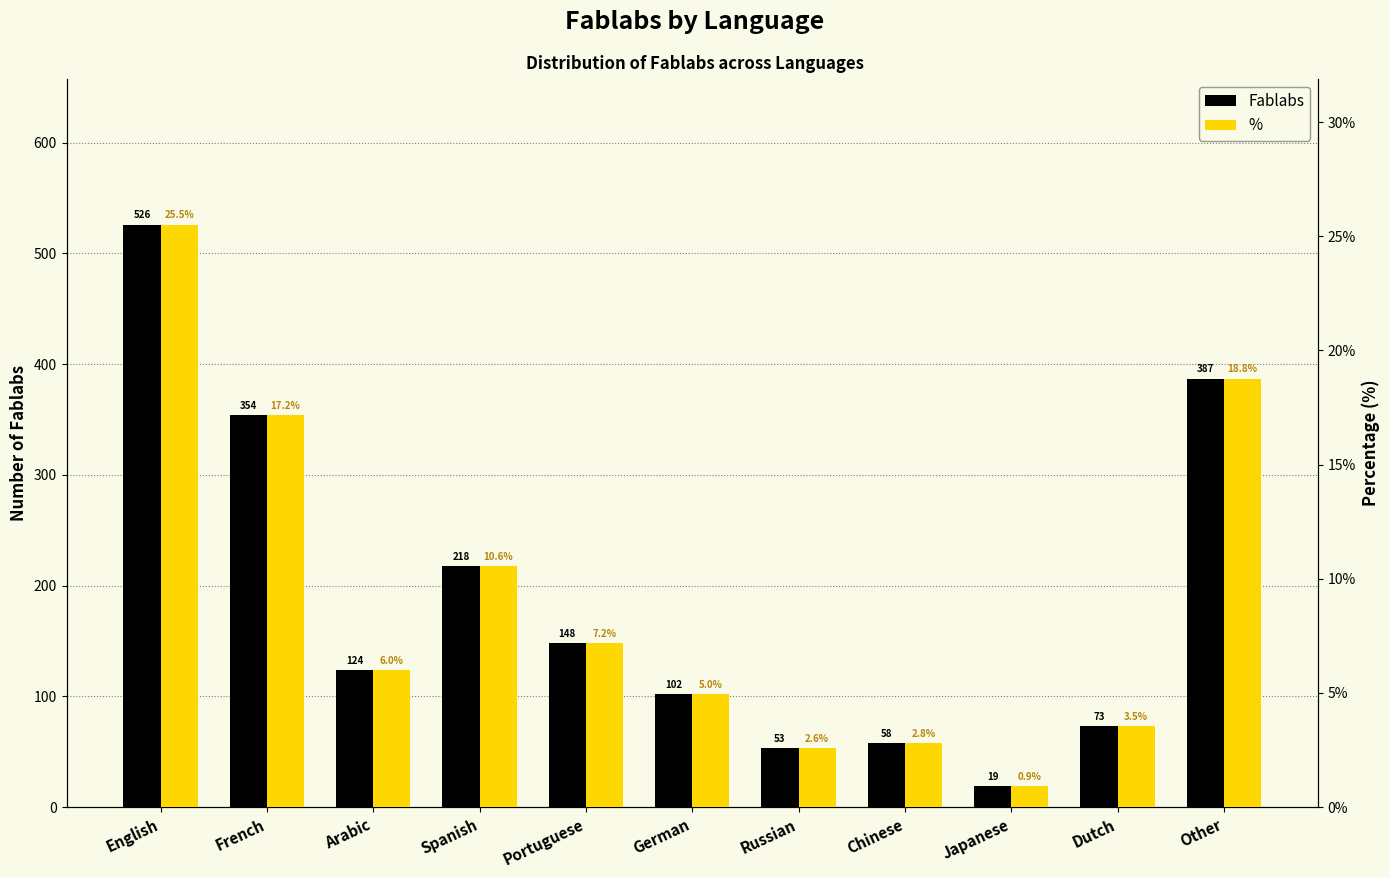

What is the highest value of the Fablabs series?

526.0